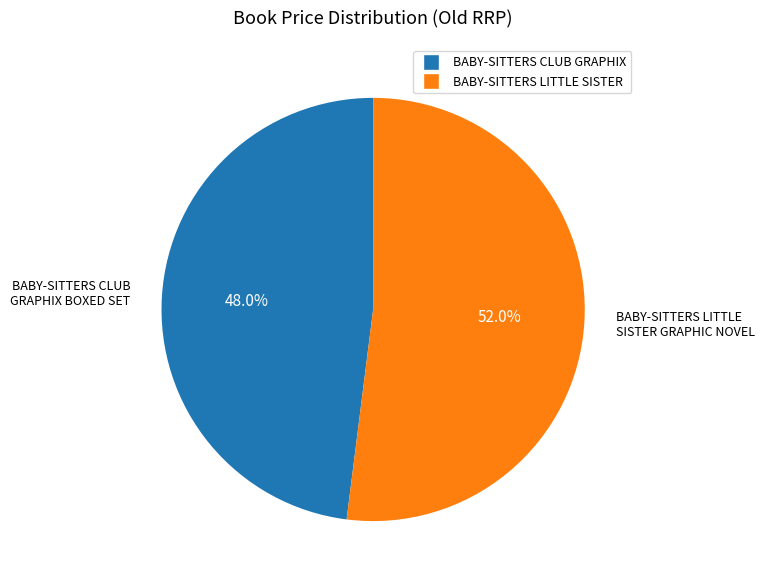

Is there a majority slice in this chart?

Yes